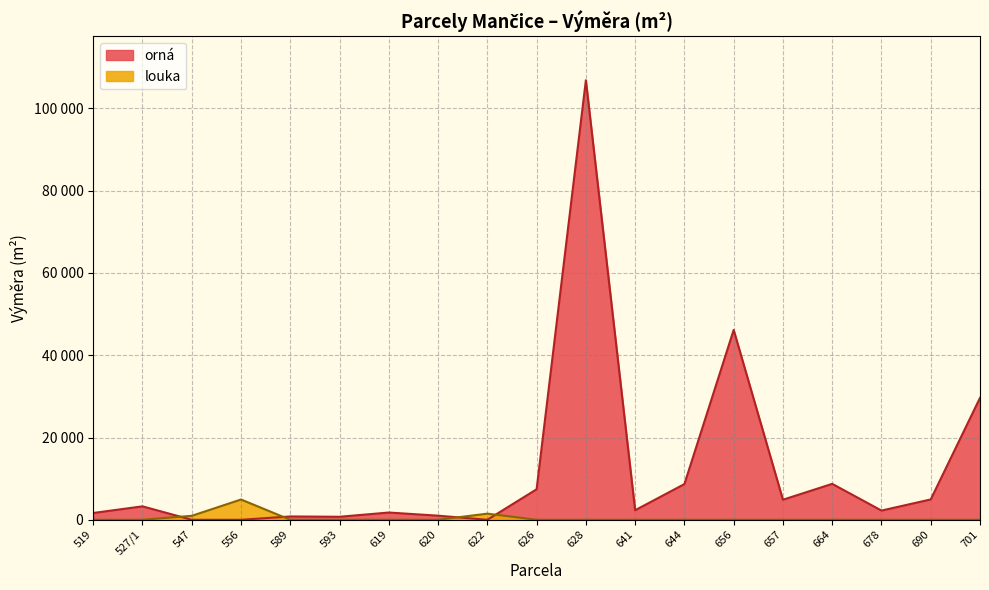

True or false: louka has more than 1 points higher than both neighbors.

True